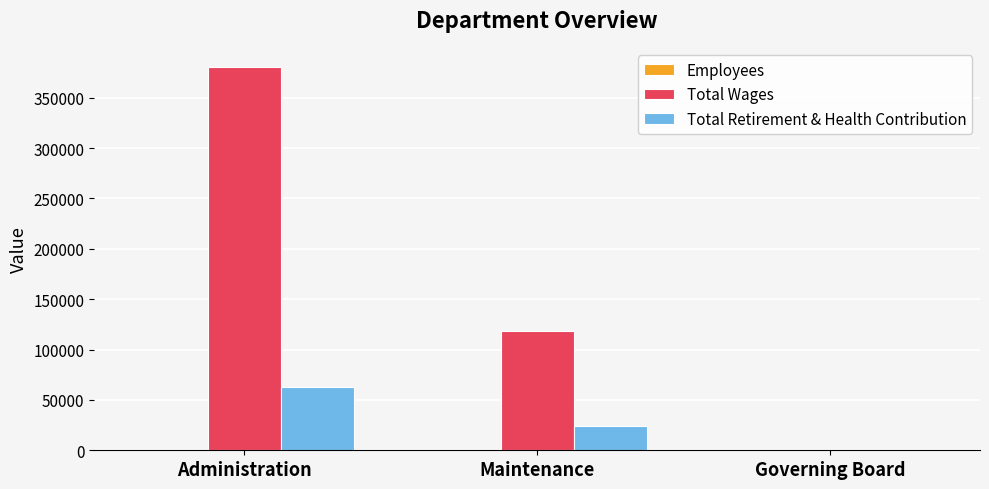

Is it true that Total Wages equals 132579 at Governing Board?

False